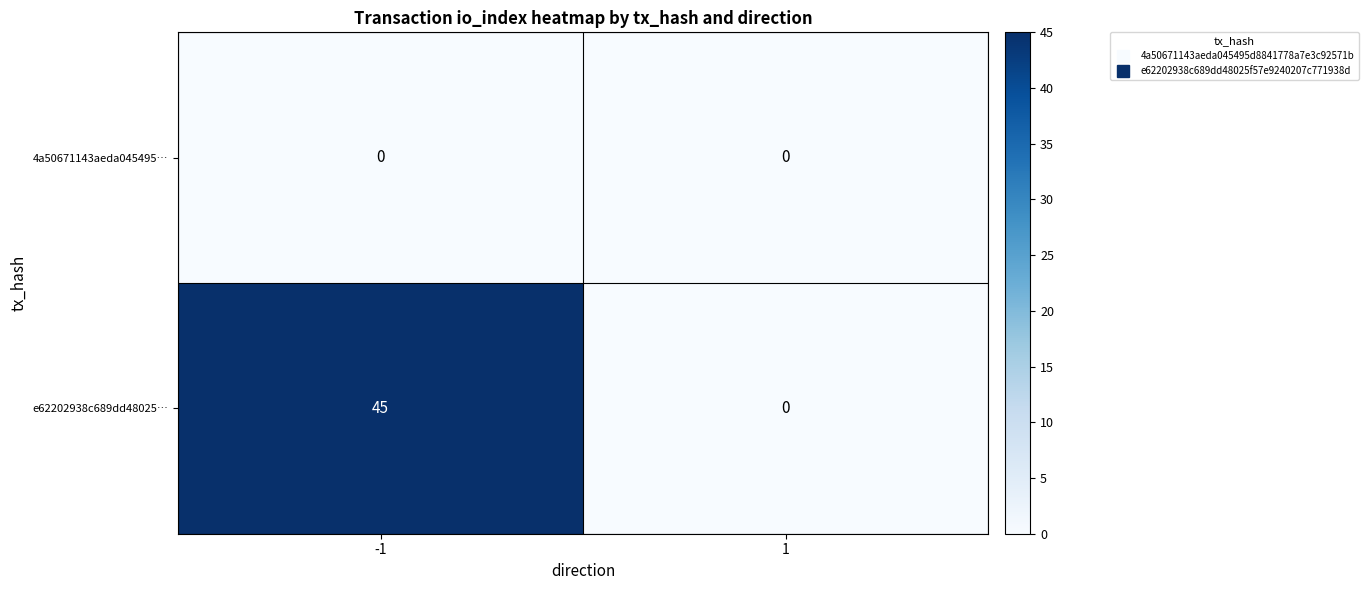

How many values in the e62202938c689dd48025… series are below 45?

1